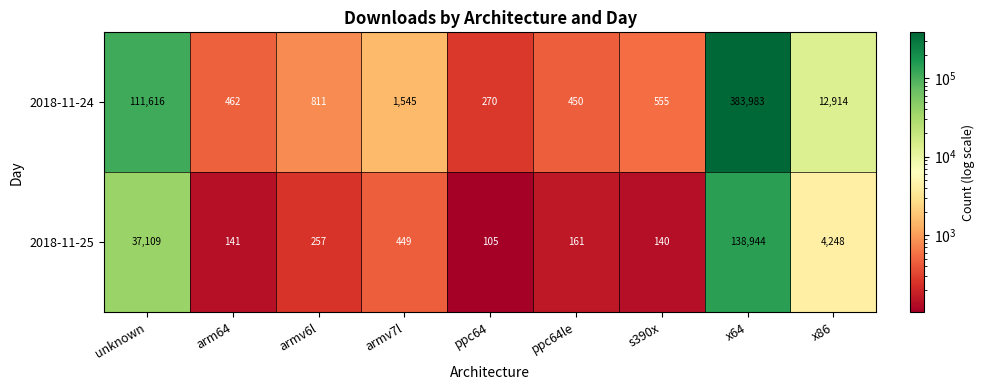

Which series has the widest spread of values?

2018-11-24